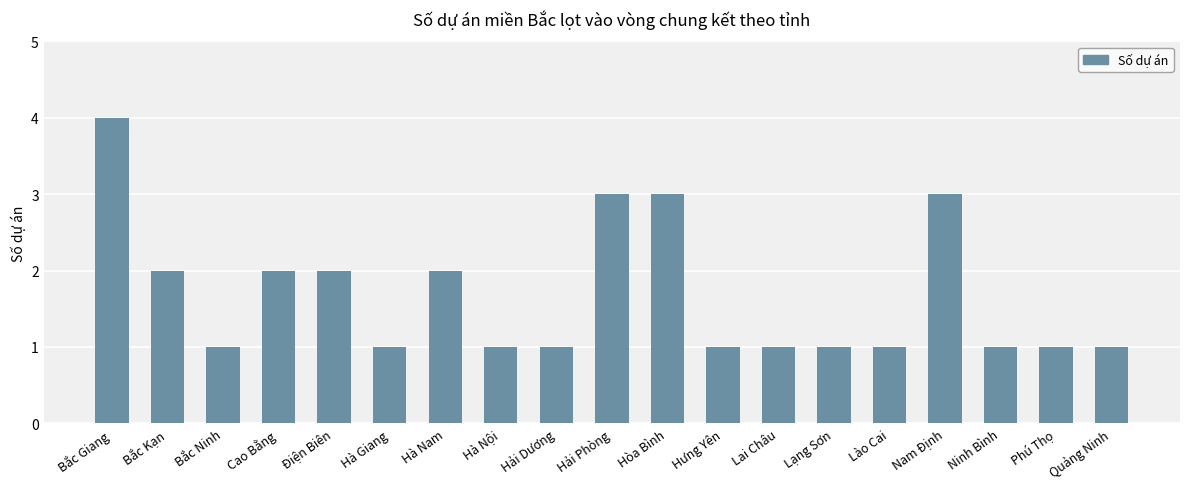

Count the values in the range 1 to 2.

15